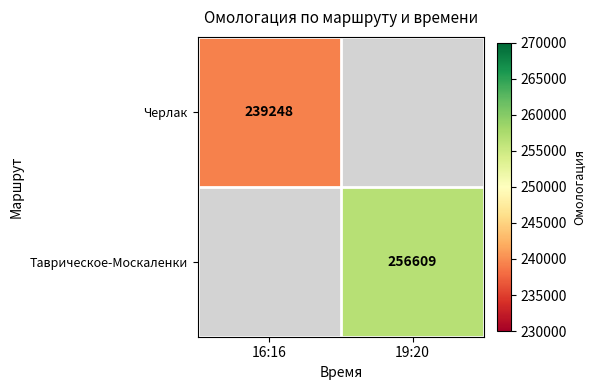

The Таврическое-Москаленки series shows 256609 at 19:20. True or false?

True